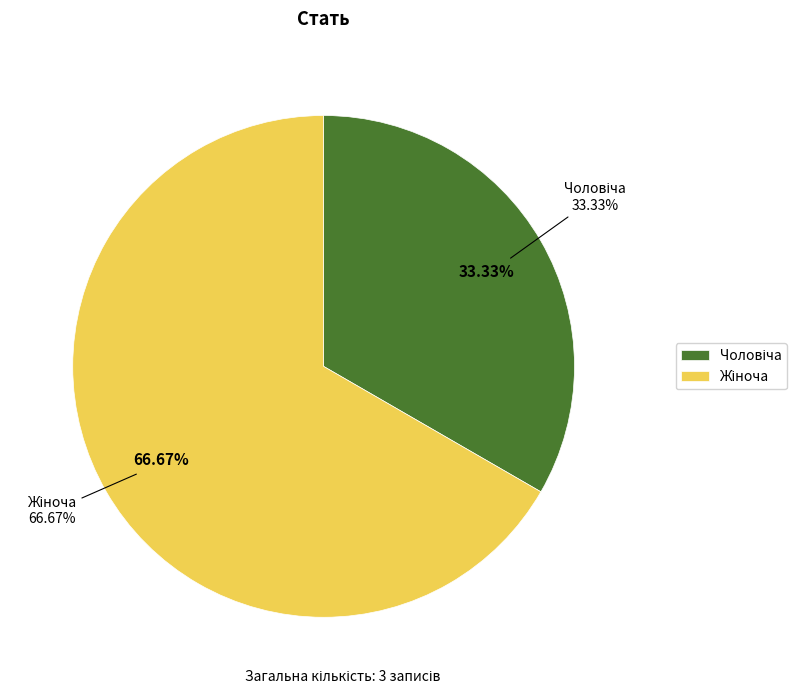

Between Жіноча and Чоловіча, which is larger?

Жіноча